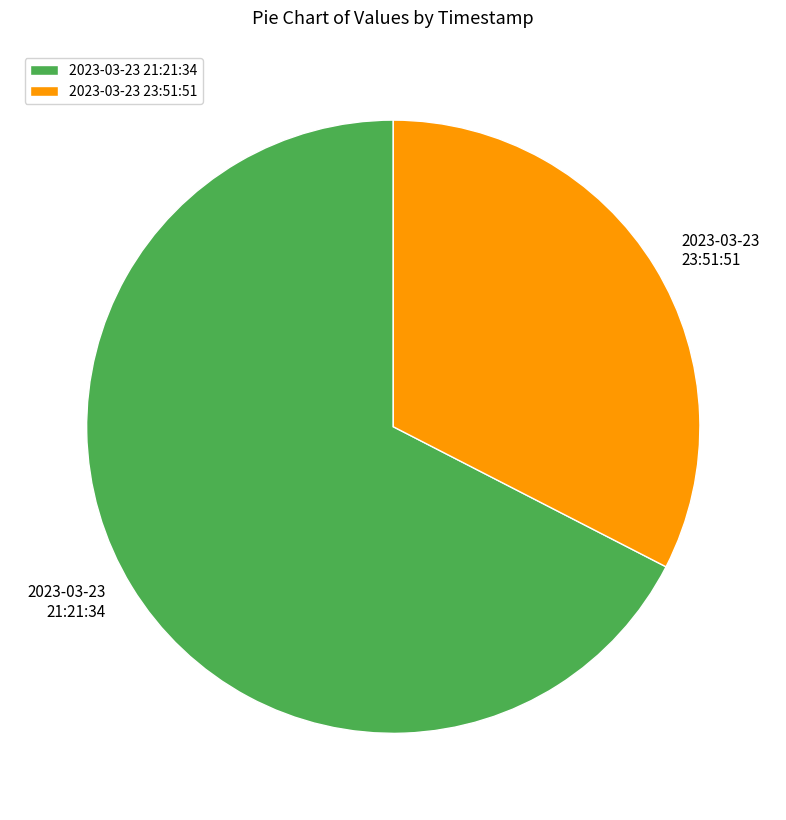

Is it true that 2023-03-23 21:21:34 is 67% of the pie?

True